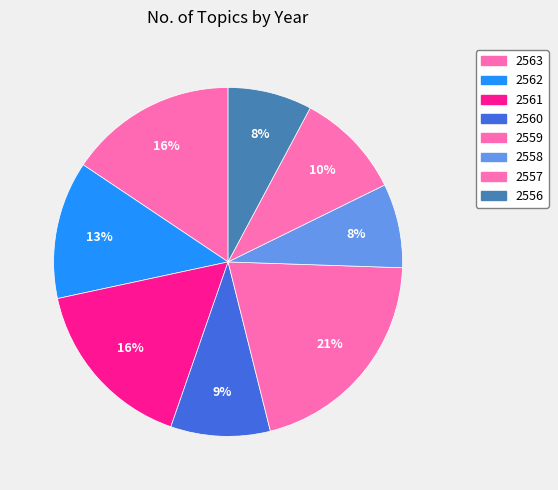

Does any single category account for the majority?

No